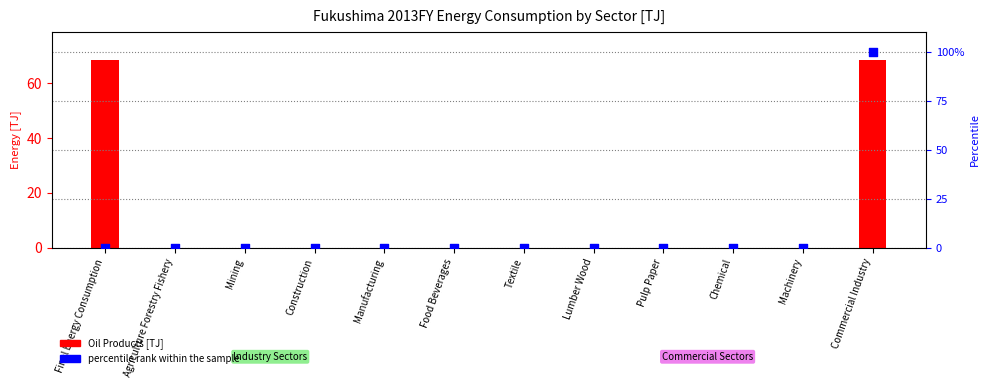

What are all the series names shown in the legend?

Oil Products, percentile rank within the sample